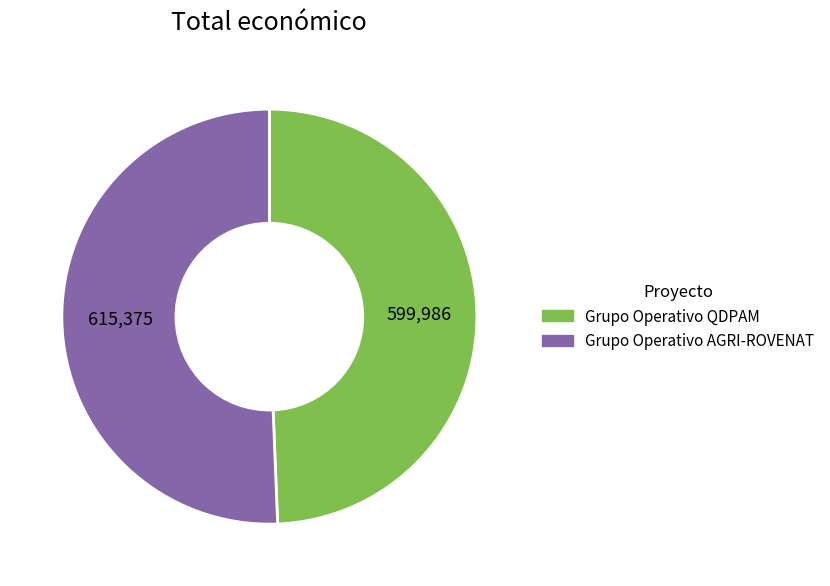

Which has a higher value, Grupo Operativo QDPAM or Grupo Operativo AGRI-ROVENAT?

Grupo Operativo AGRI-ROVENAT